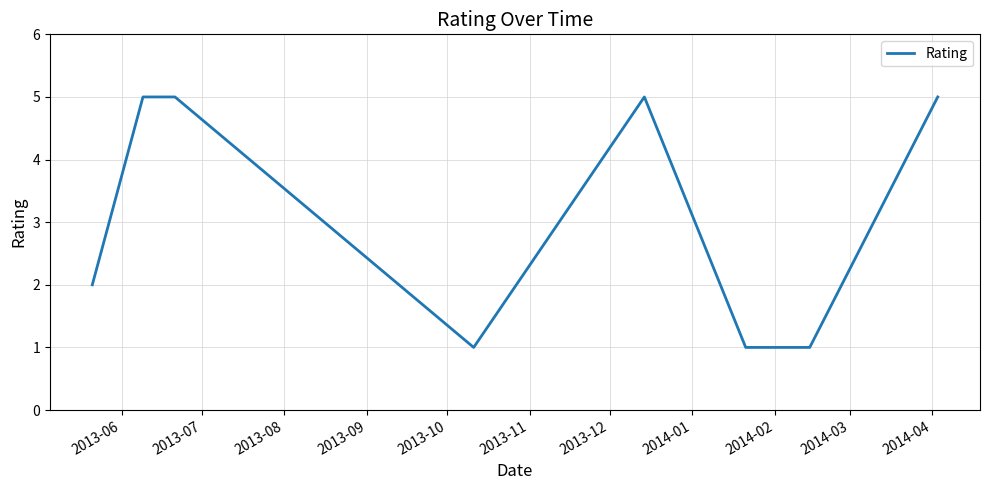

What is the sum of all values?

25